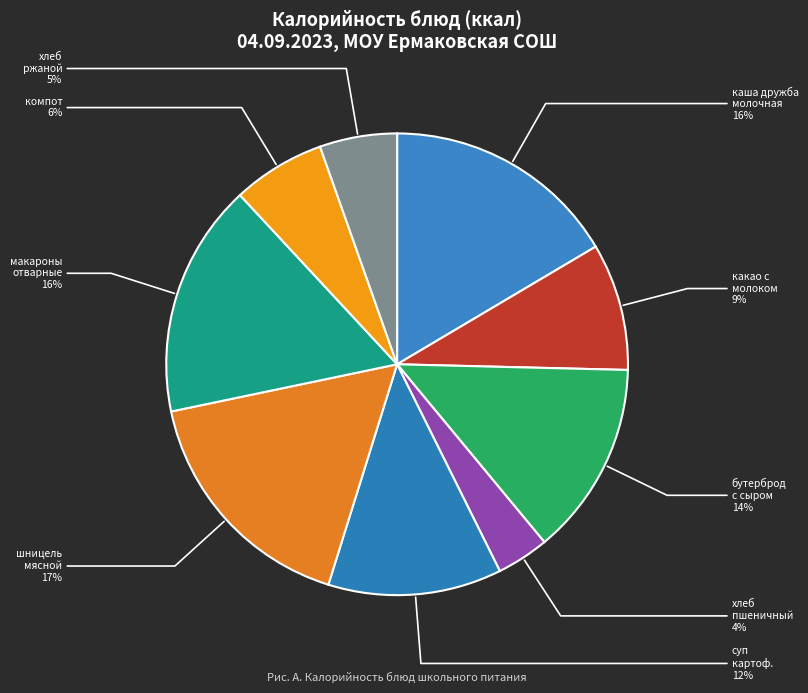

How many slices are in this pie chart?

9